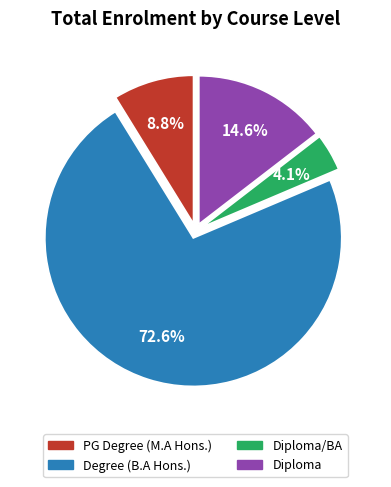

Is there a majority slice in this chart?

Yes